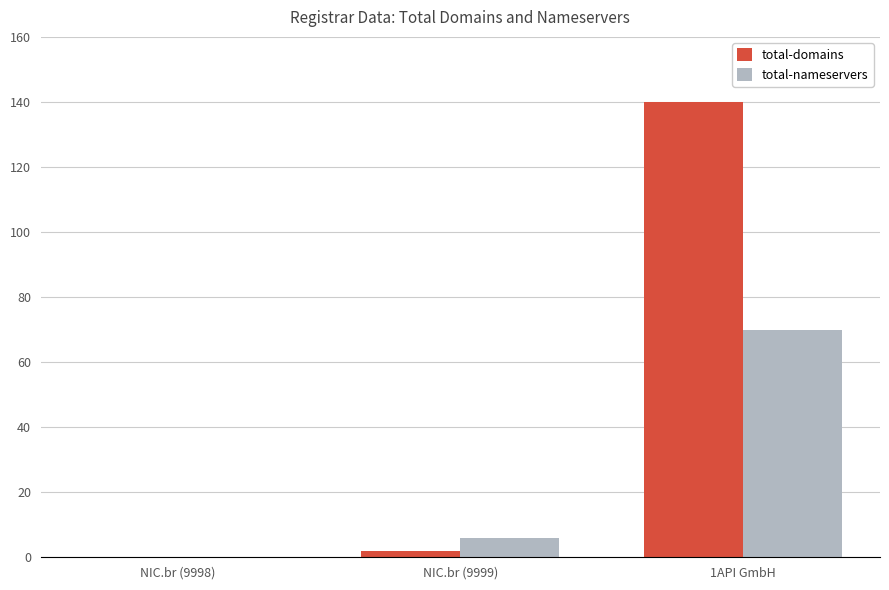

The value of total-domains at 1API GmbH is 140. True or false?

True